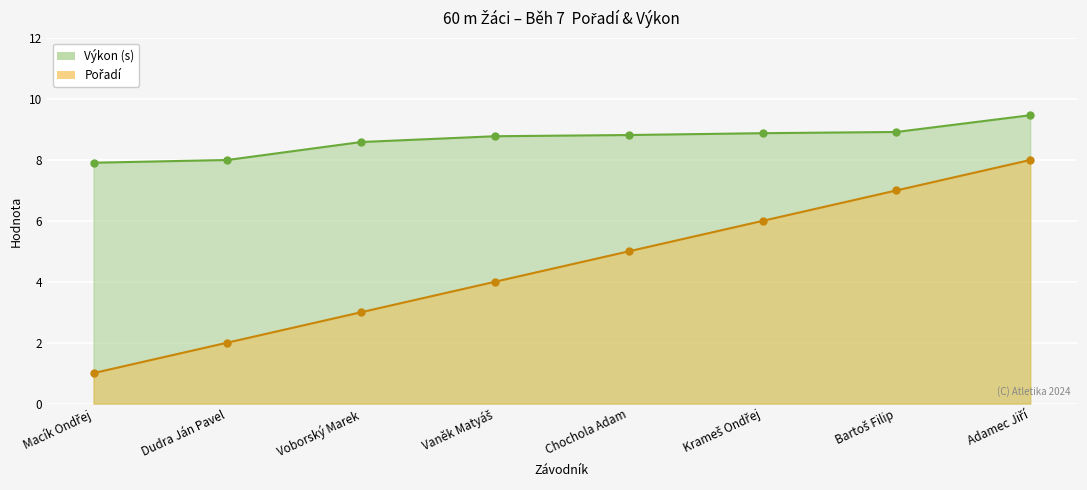

True or false: Pořadí and Výkon cross at least once.

False